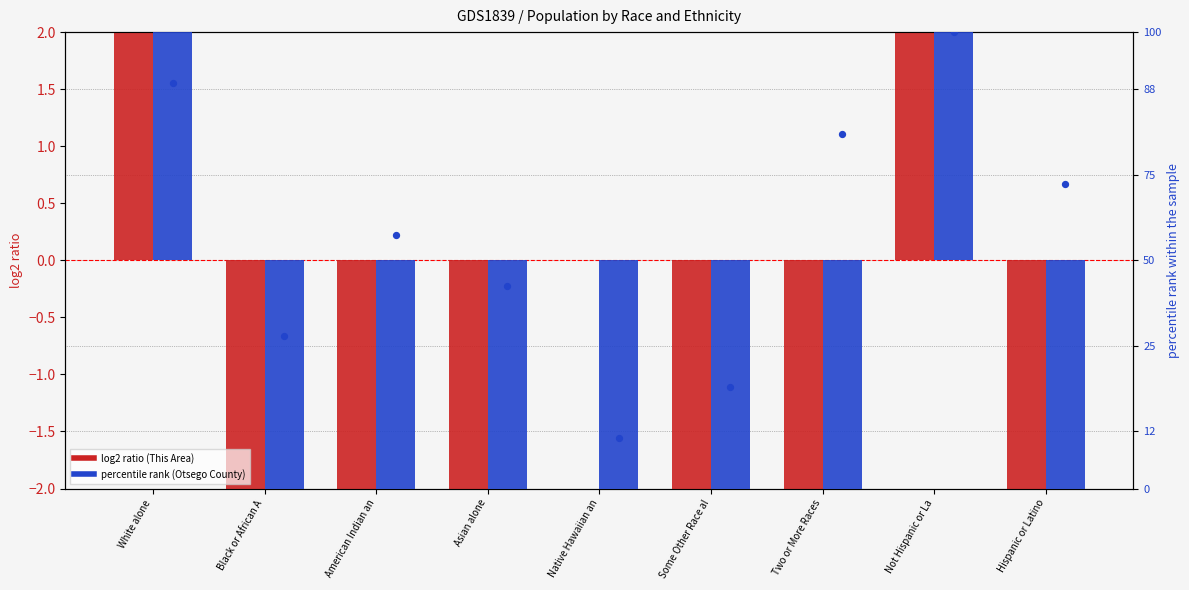

Is the value of Otsego County at Two or More Races greater than the value of This Area at American Indian an?

Yes